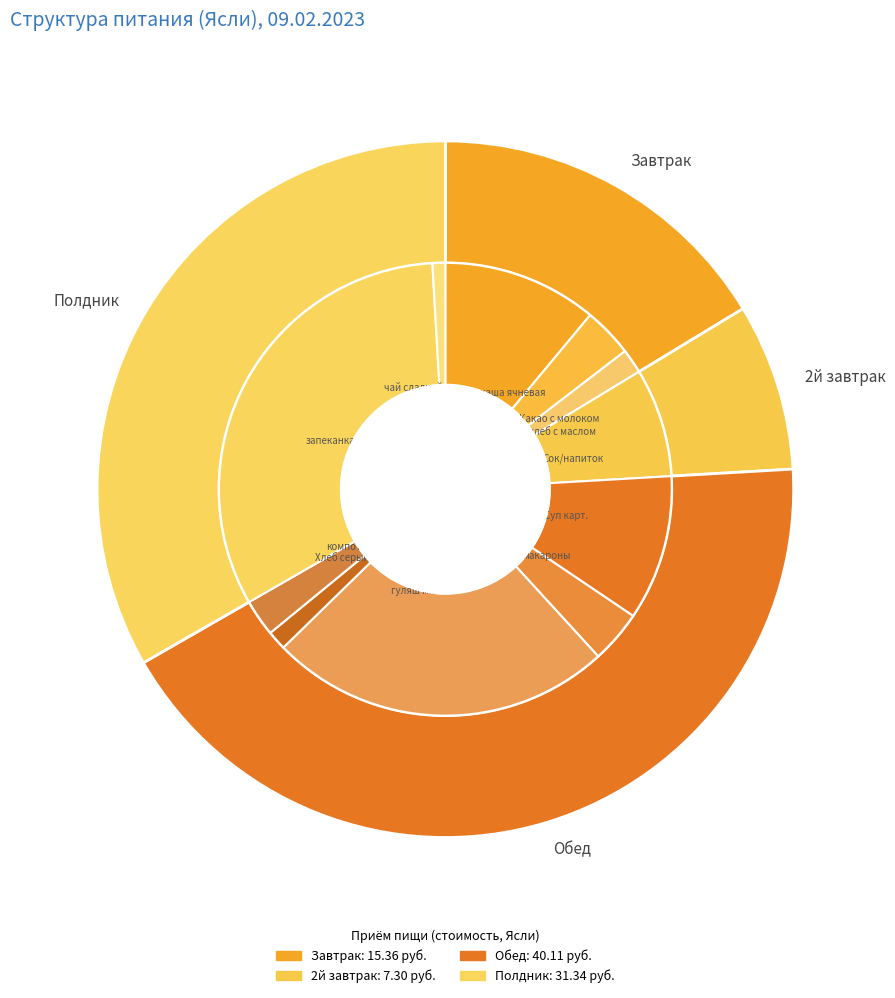

How many slices are in this pie chart?

4